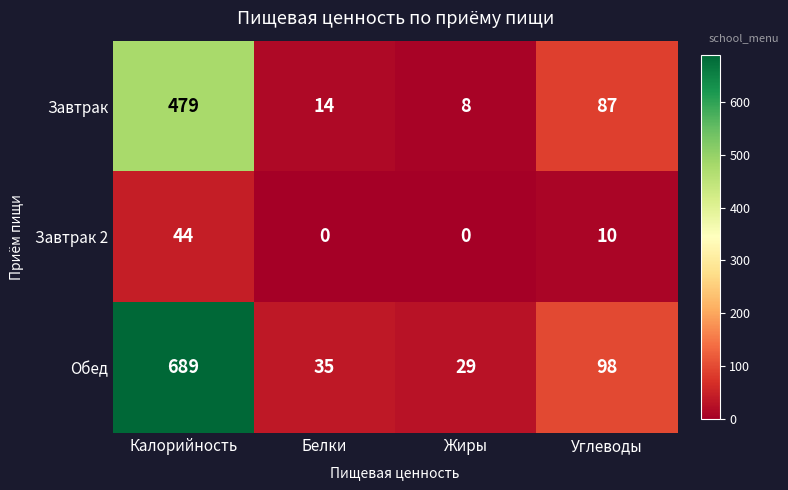

Reading right to left, transcribe all the data shown in this chart.

Завтрак: 87	8	14	479
Завтрак 2: 10	0	0	44
Обед: 98	29	35	689